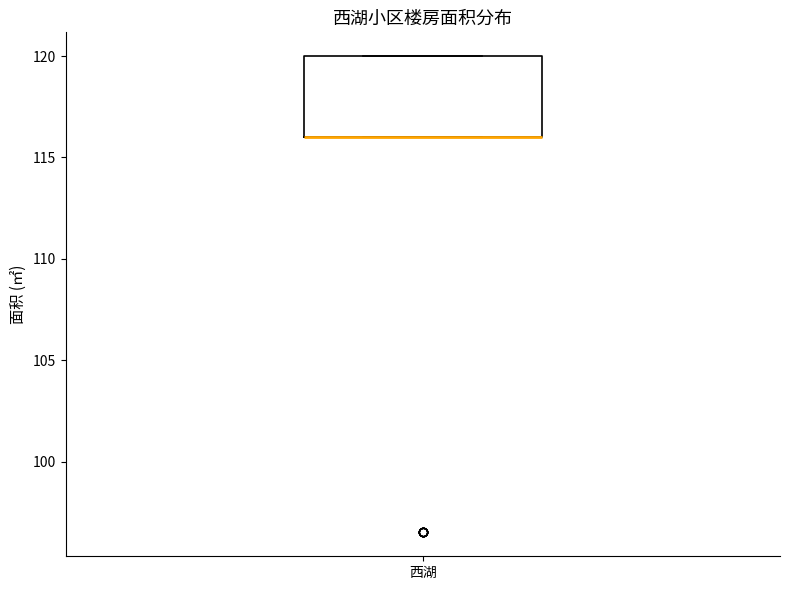

Transcribe this box plot: give where the median line is, the range the box spans, and where the two whiskers end, as read against the y-axis. The values are not printed on the chart, so give them approximately, as read against the axis.

median 116 (drawn on the box's lower edge), box 116 to 120, whiskers 116 to 120